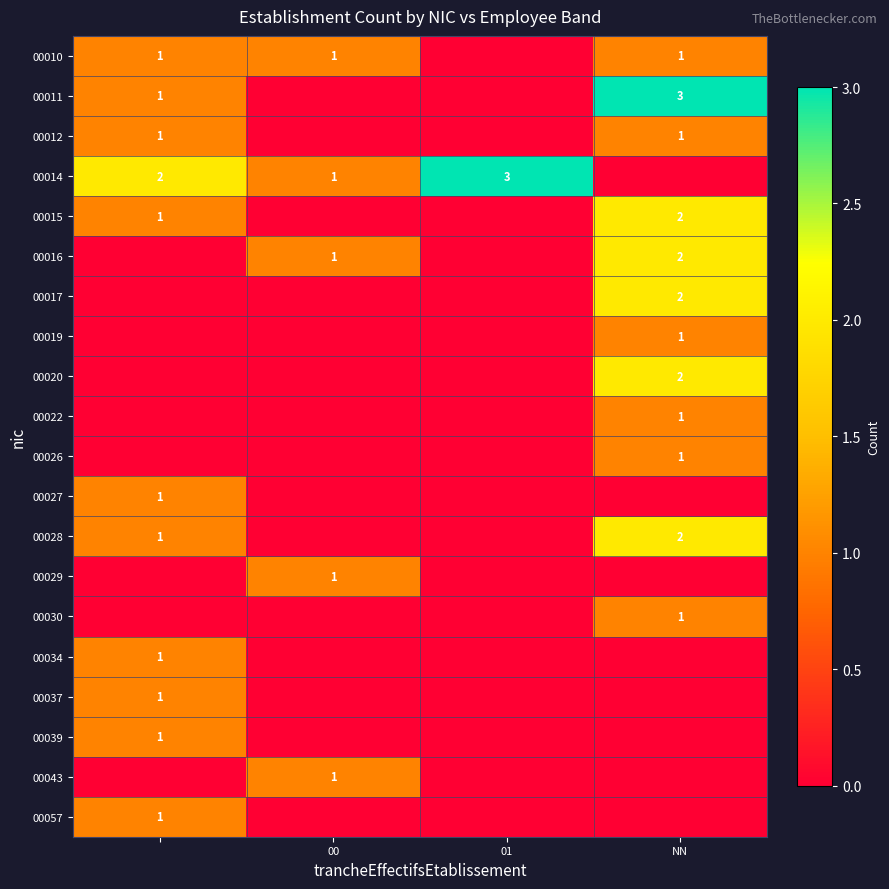

How many series are shown in this chart?

20